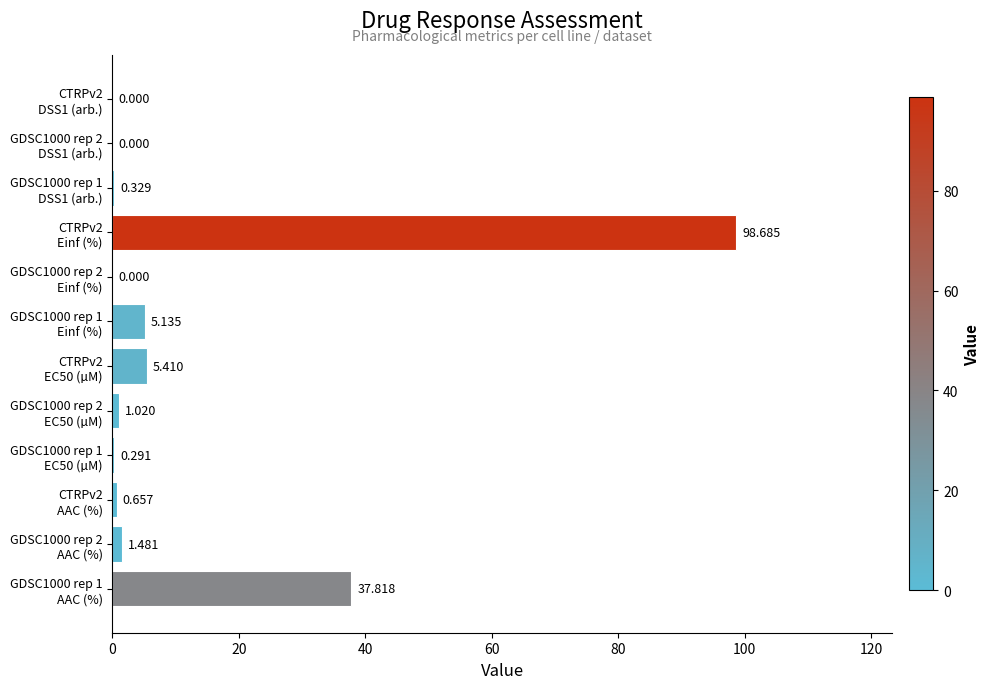

Count the number of values greater than 1.

6